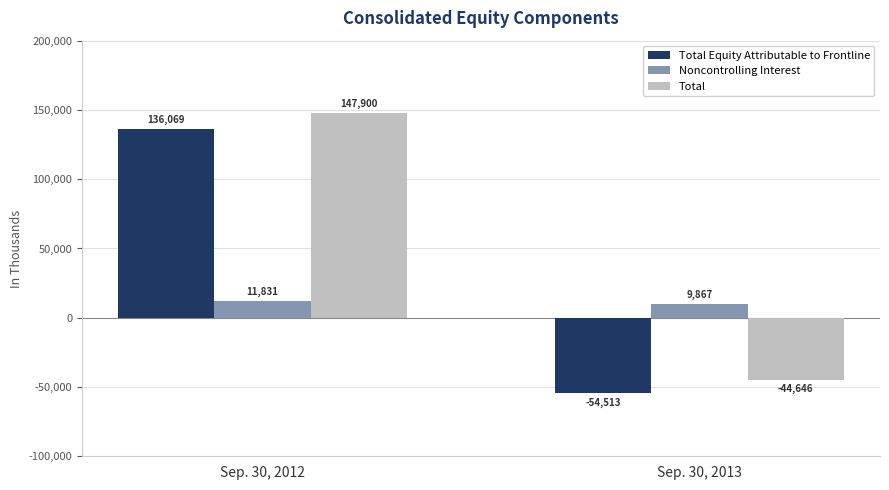

At how many categories does at least one series exceed 78554?

1